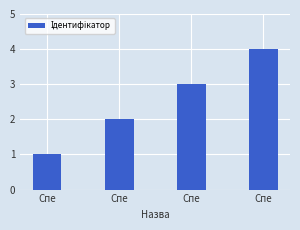

Reading left to right, what are all the values shown in this chart?

1	2	3	4